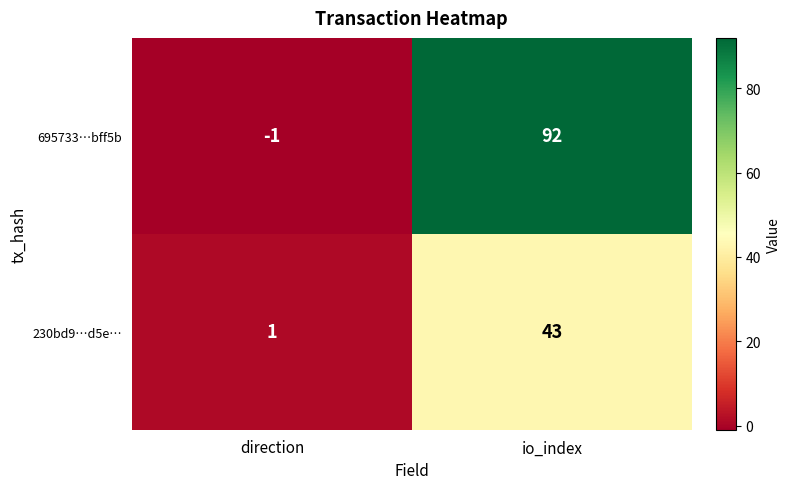

Between direction and io_index, which series saw the biggest shift?

695733…bff5b